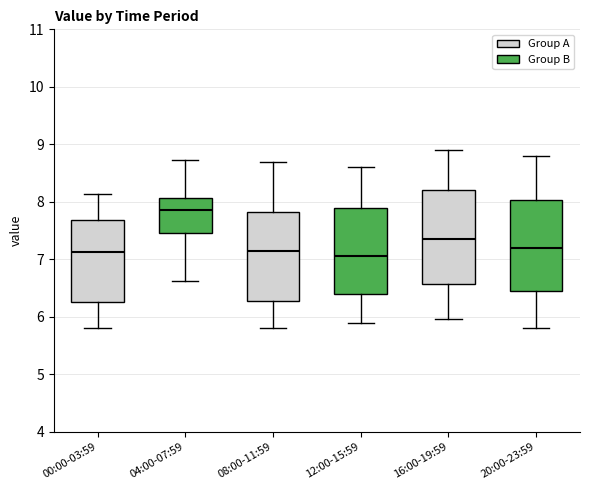

Where does the lower whisker of the box for 08:00-11:59 end on the y-axis? The values are not printed on the chart, so give them approximately, as read against the axis.

5.8